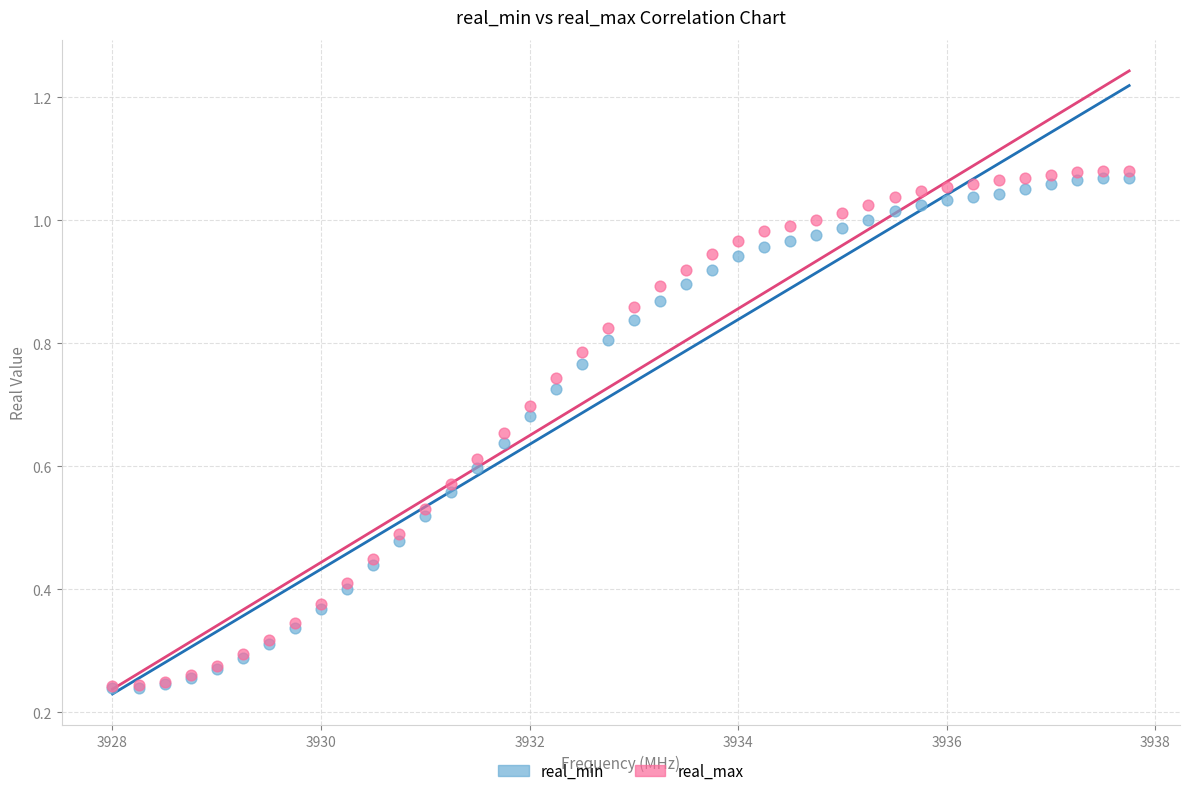

What are all the series names shown in the legend?

real_min, real_max